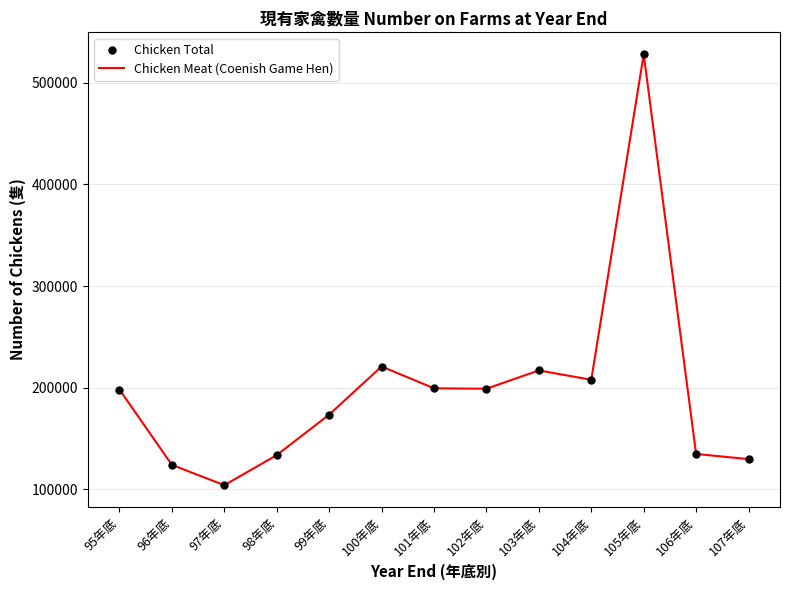

Which series reaches the minimum Y coordinate?

Chicken Meat (Coenish Game Hen)